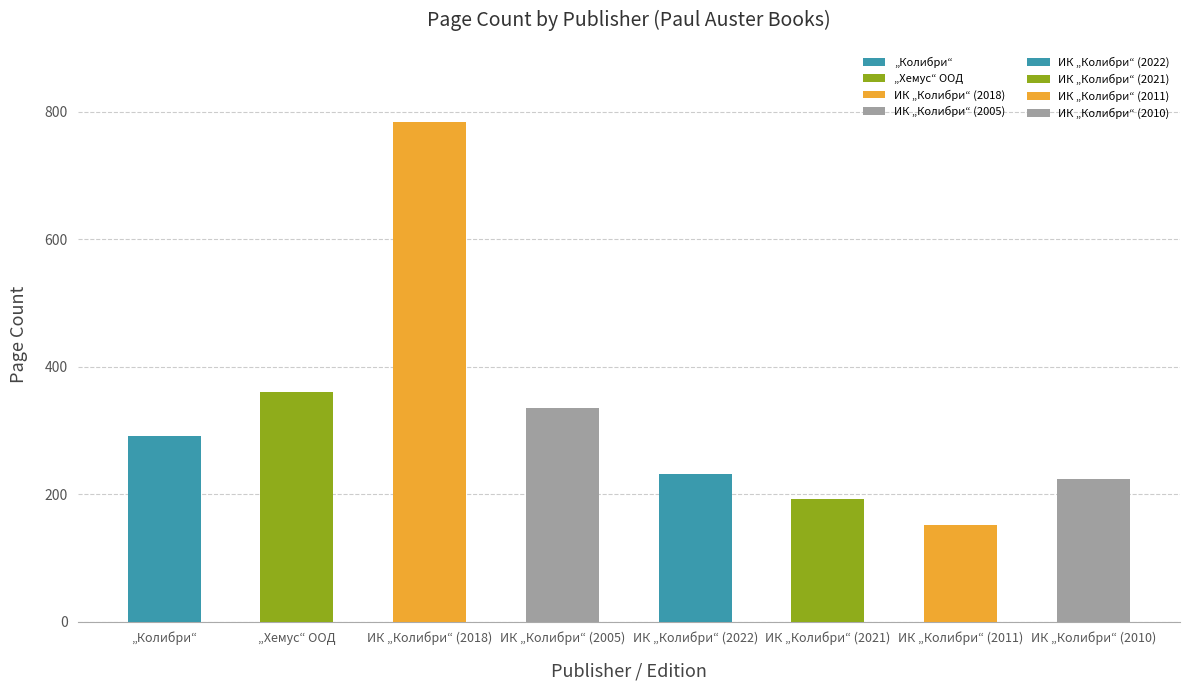

Is it true that the value at ИК „Колибри“ (2011) is 269?

False